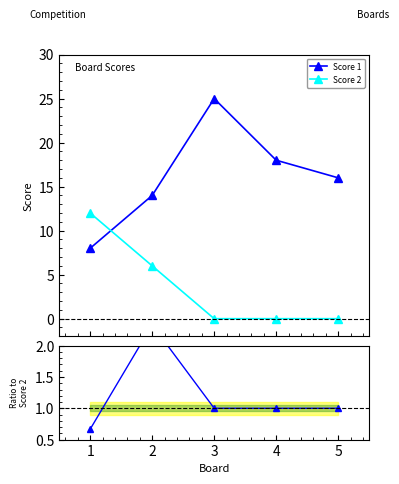

At how many categories does at least one series exceed 13?

4